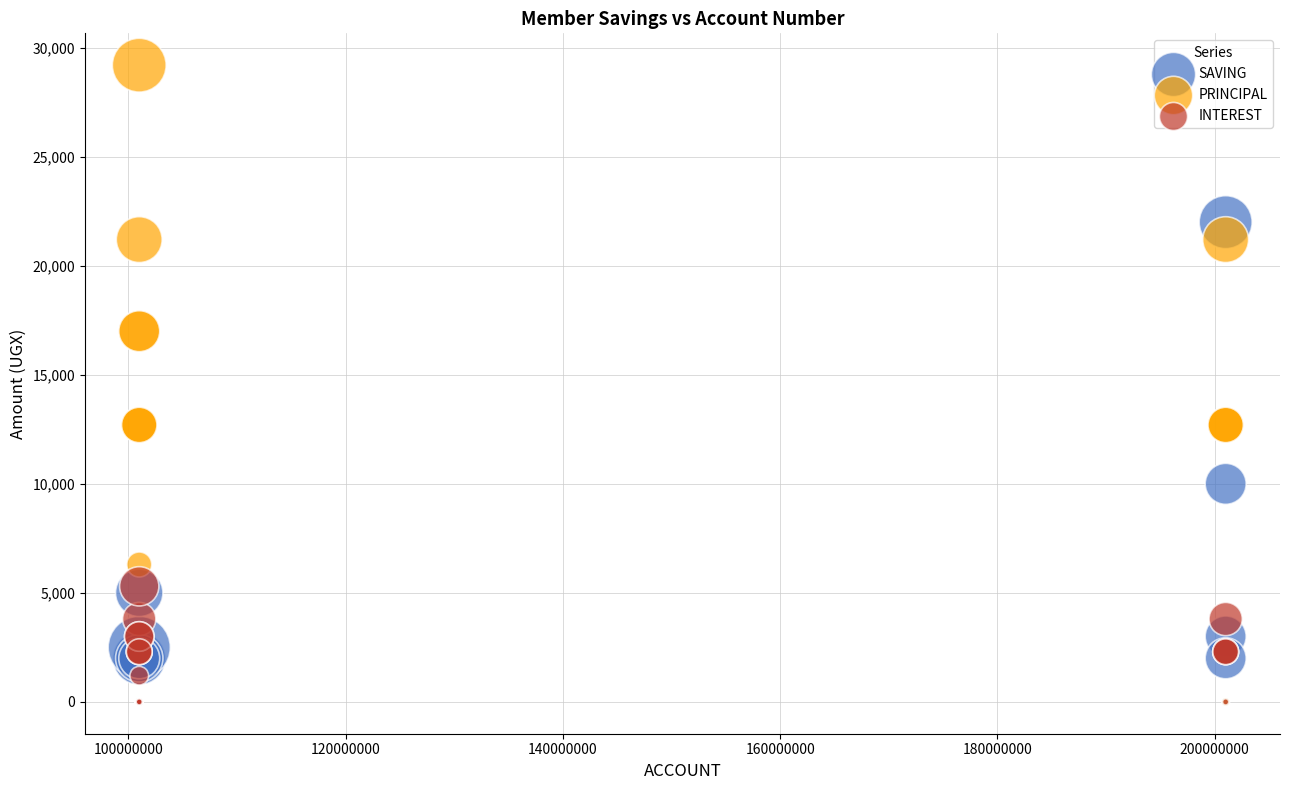

In the SAVING series, what Y value is closest to 11000?

10000